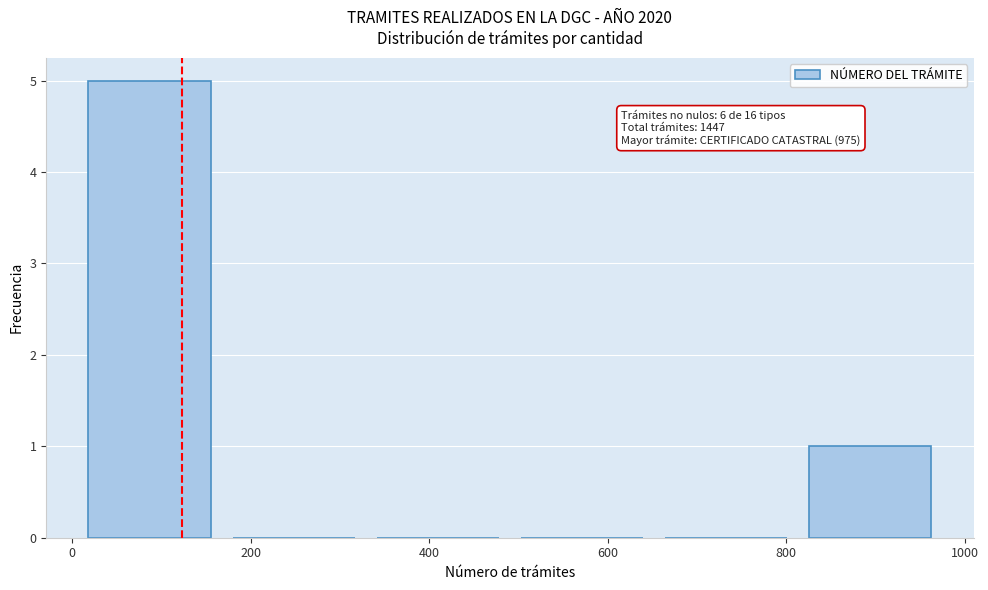

Over which range of the x-axis is the bar tallest?

0 to 160